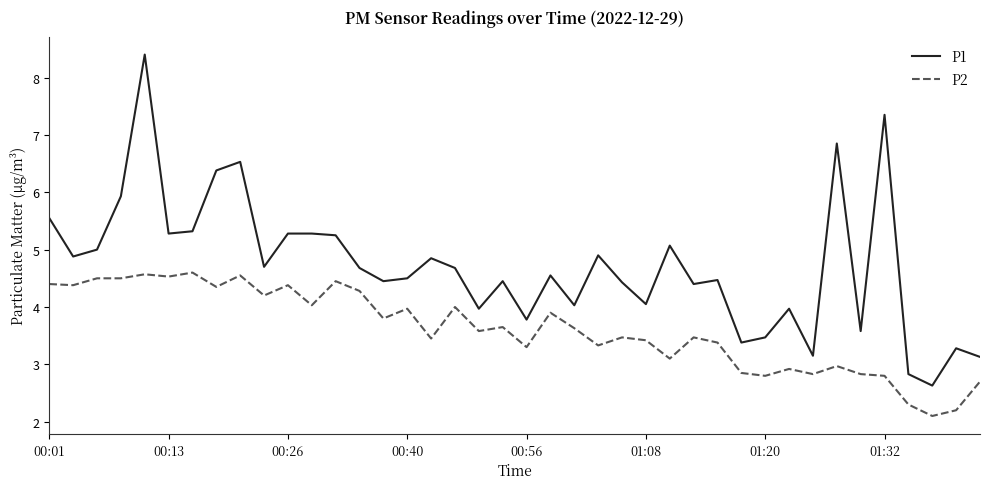

Which series has the largest total across all categories?

P1